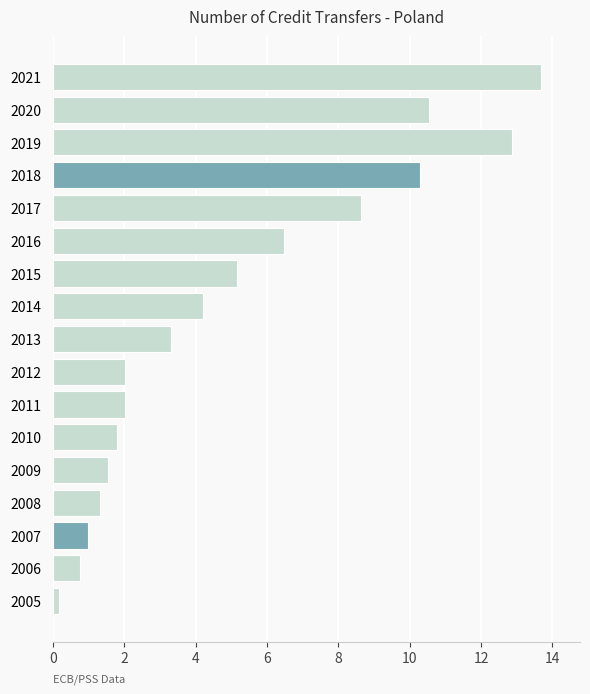

What is the maximum value shown in the chart?

13.7